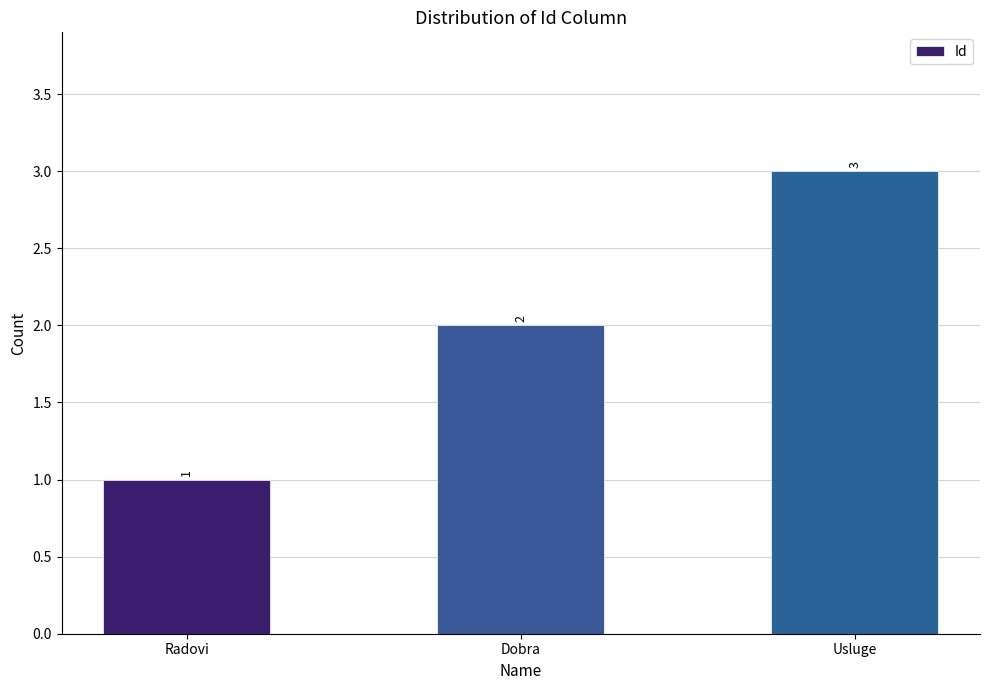

Is it true that the value at Radovi is 1?

True